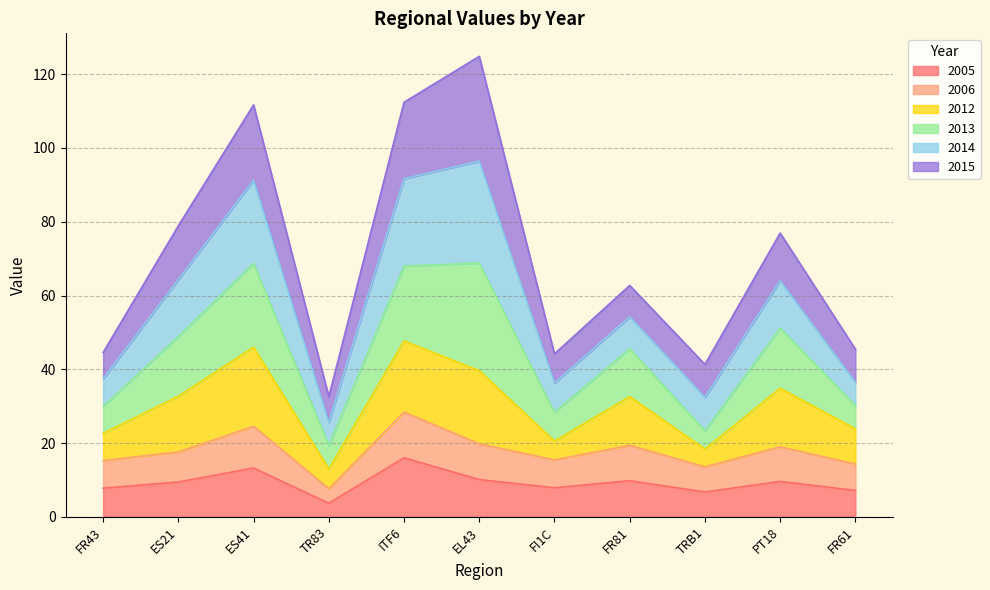

What is the maximum value for 2005?

16.0